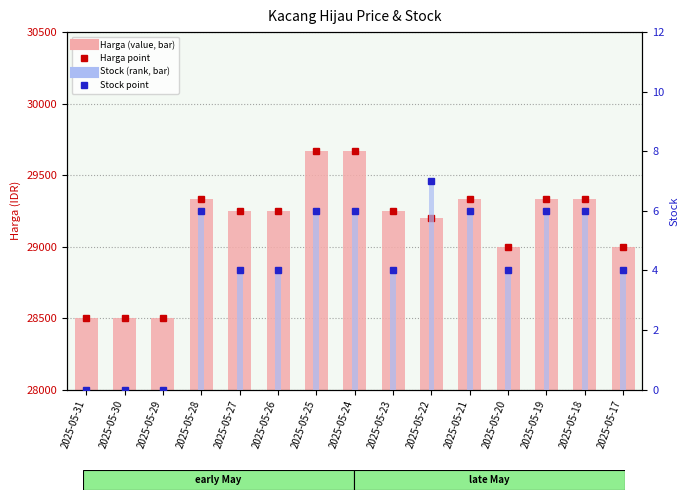

At which category is the sum across all series the highest?

2025-05-25